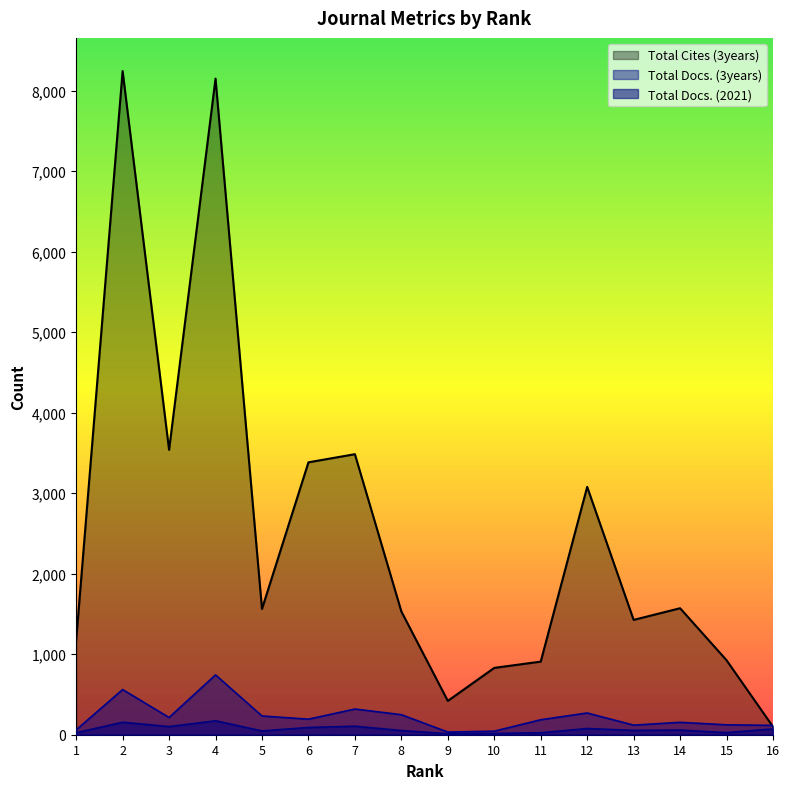

Which series has the largest range (max minus min)?

Total Cites (3years)